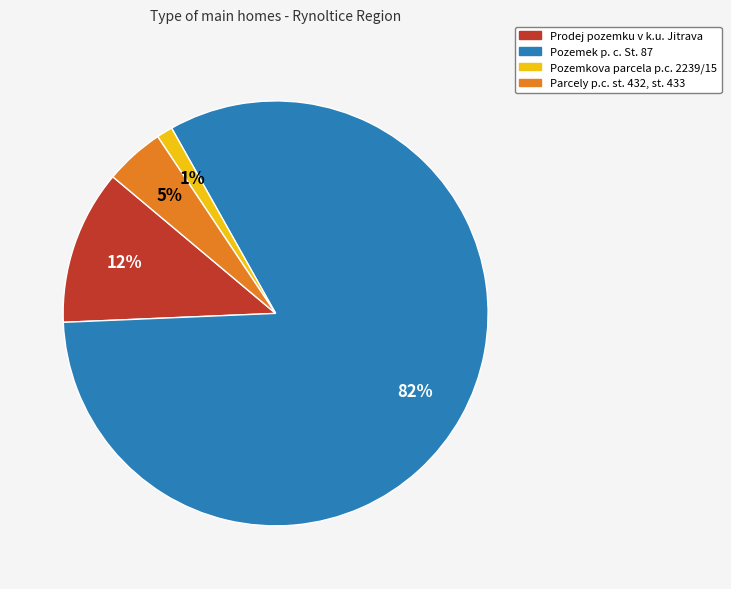

Does any single category account for the majority?

Yes